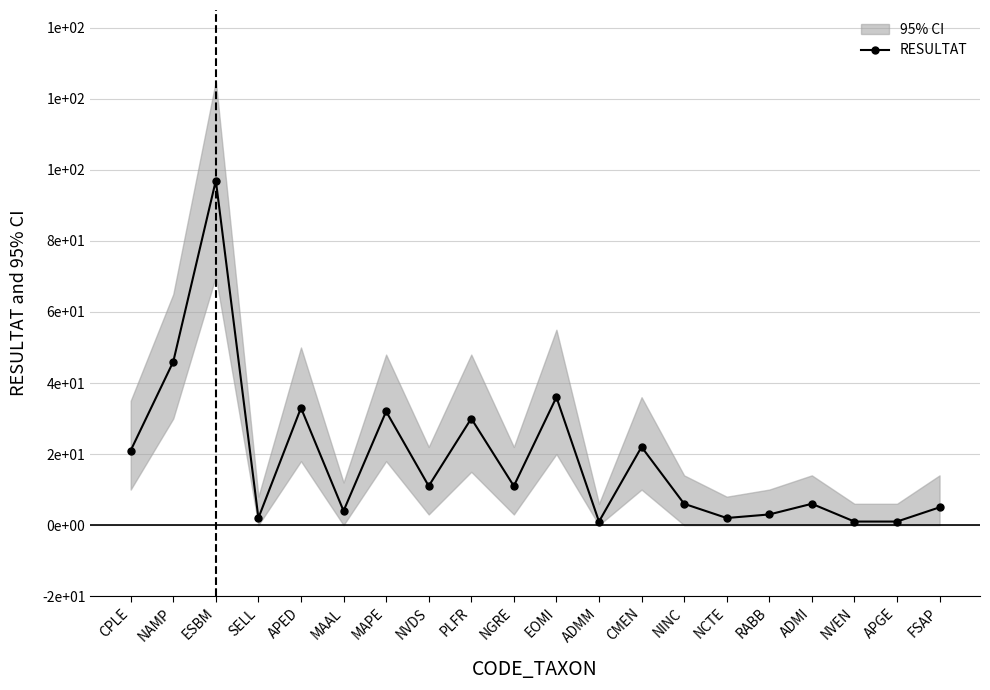

What is the difference between the values at ADMI and SELL?

4